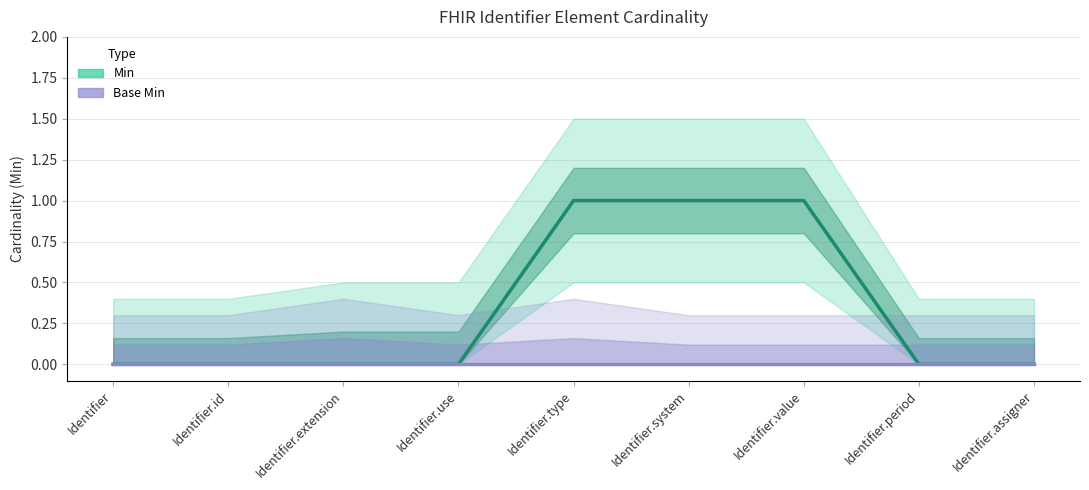

Does the chart display data point markers on the line(s)?

No